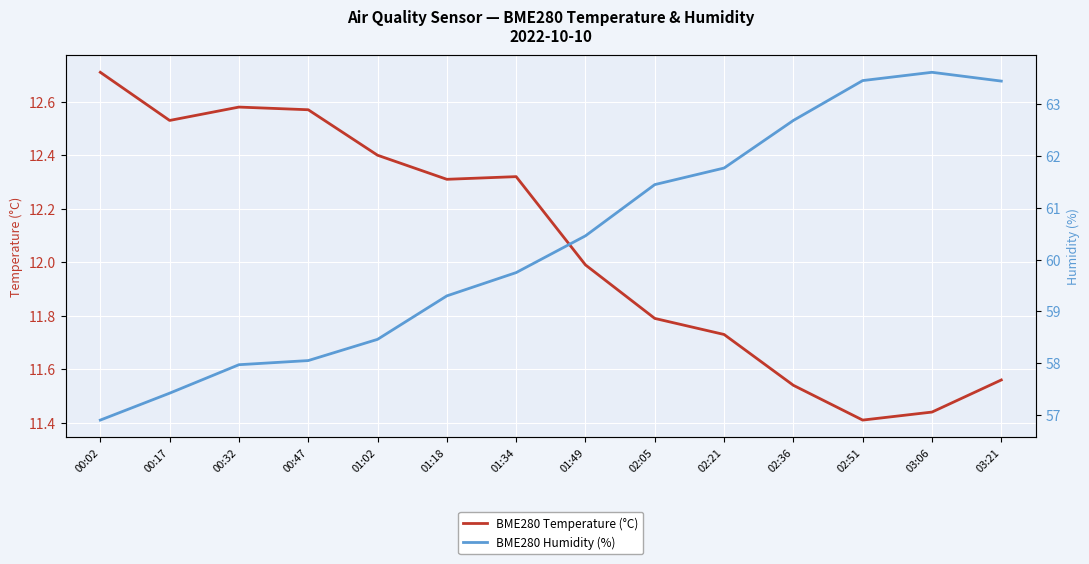

List the series in order of their overall mean, lowest first.

BME280 Temperature (°C), BME280 Humidity (%)